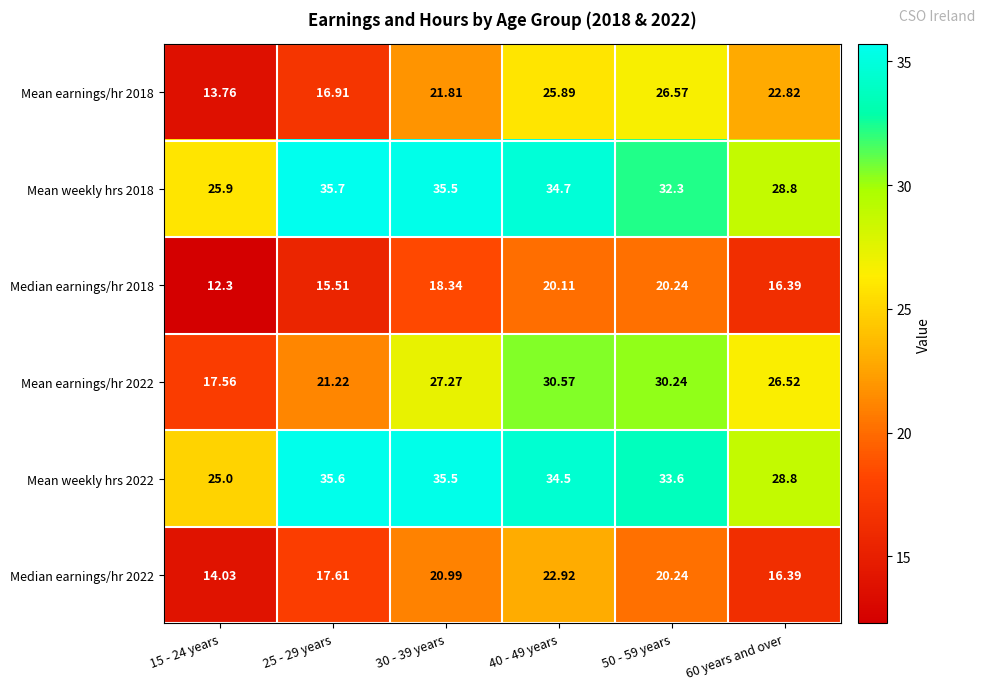

Reading left to right, what are all the values shown in this chart?

Mean earnings/hr 2018: 15 - 24 years=13.8	25 - 29 years=16.9	30 - 39 years=21.8	40 - 49 years=25.9	50 - 59 years=26.6	60 years and over=22.8
Mean weekly hrs 2018: 15 - 24 years=25.9	25 - 29 years=35.7	30 - 39 years=35.5	40 - 49 years=34.7	50 - 59 years=32.3	60 years and over=28.8
Median earnings/hr 2018: 15 - 24 years=12.3	25 - 29 years=15.5	30 - 39 years=18.3	40 - 49 years=20.1	50 - 59 years=20.2	60 years and over=16.4
Mean earnings/hr 2022: 15 - 24 years=17.6	25 - 29 years=21.2	30 - 39 years=27.3	40 - 49 years=30.6	50 - 59 years=30.2	60 years and over=26.5
Mean weekly hrs 2022: 15 - 24 years=25.0	25 - 29 years=35.6	30 - 39 years=35.5	40 - 49 years=34.5	50 - 59 years=33.6	60 years and over=28.8
Median earnings/hr 2022: 15 - 24 years=14.0	25 - 29 years=17.6	30 - 39 years=21.0	40 - 49 years=22.9	50 - 59 years=20.2	60 years and over=16.4